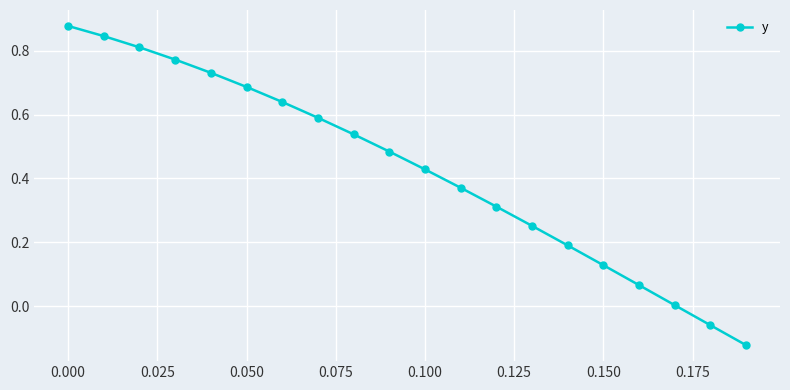

What is the sum of all values?

8.5